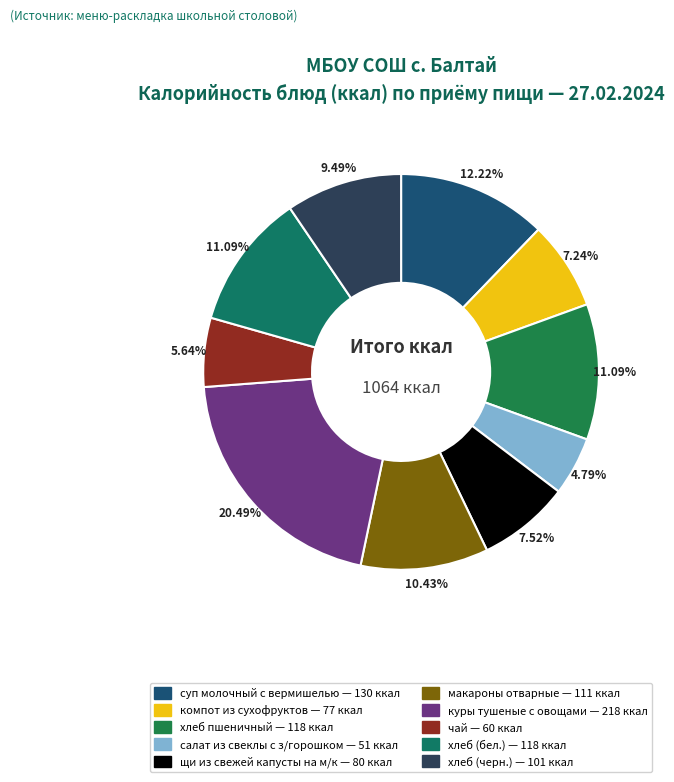

Does any single category account for the majority?

No